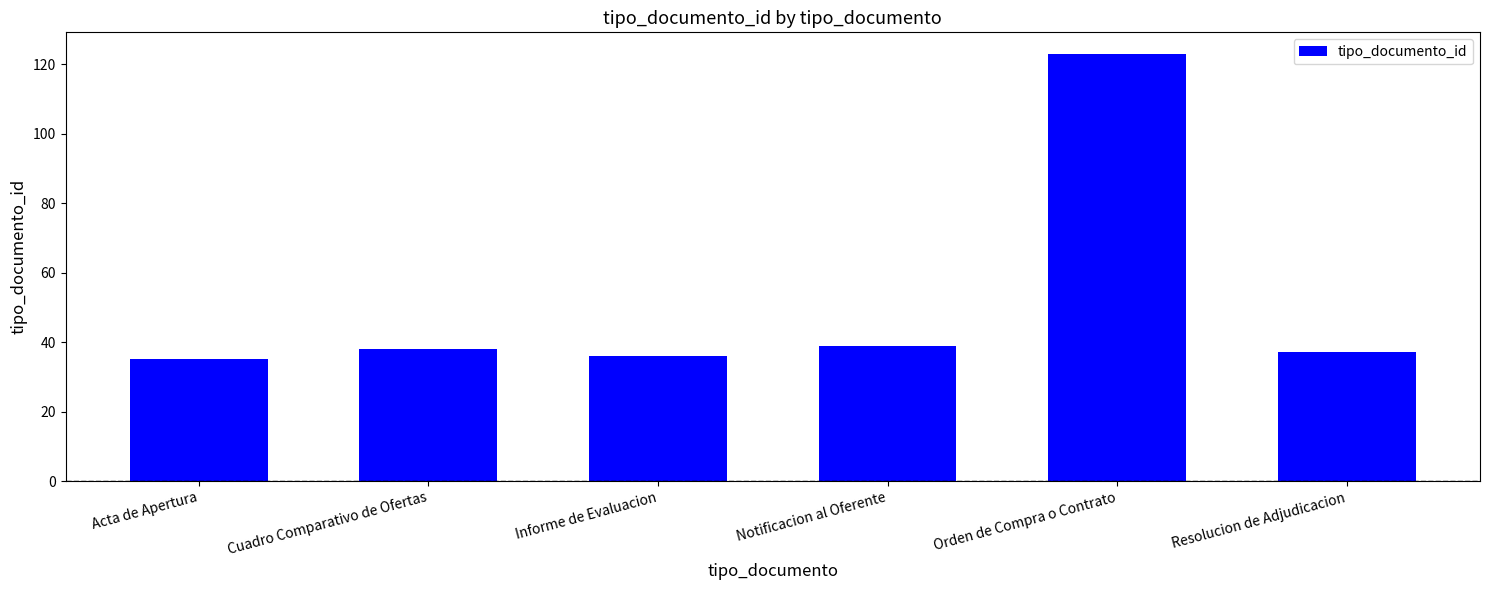

What position from the right is Resolucion de Adjudicacion?

1